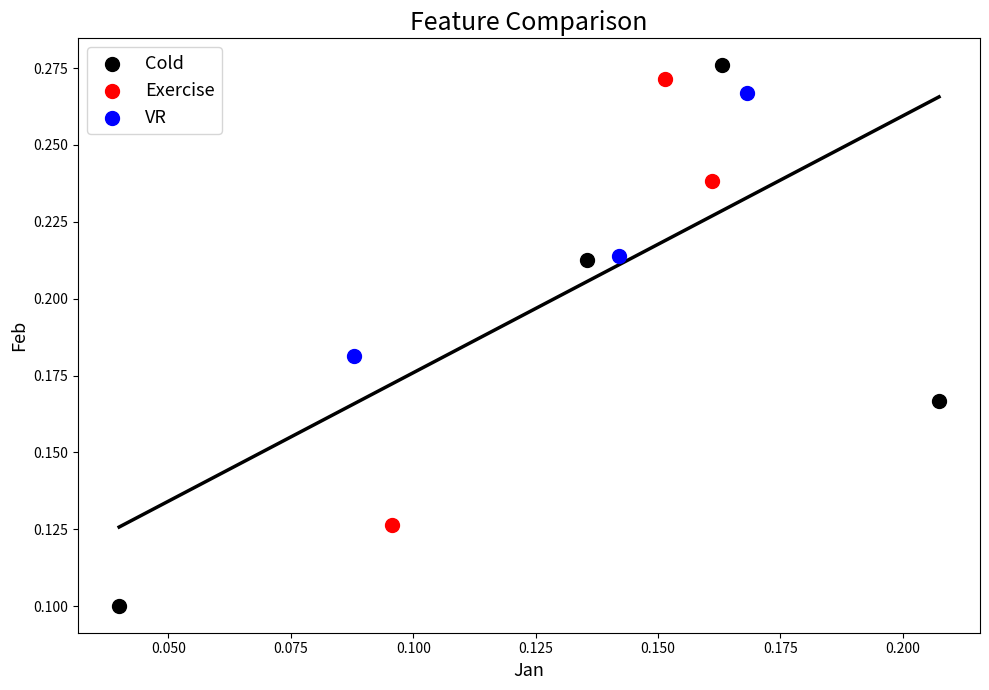

Which series reaches the maximum Y coordinate?

Cold